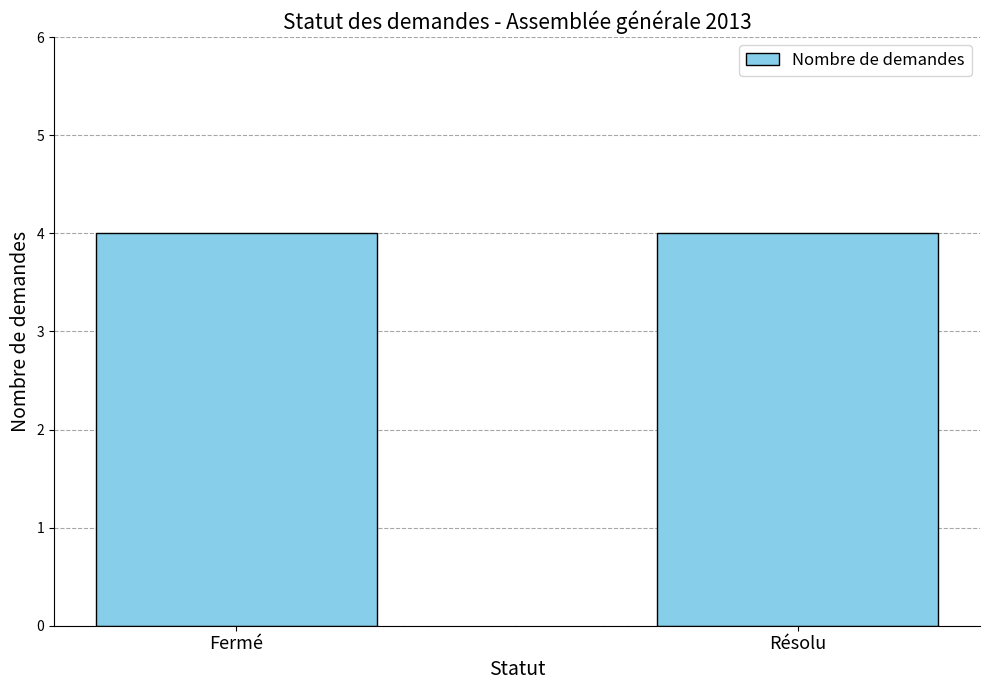

The value at 13/01/2014 is 2088. True or false?

False